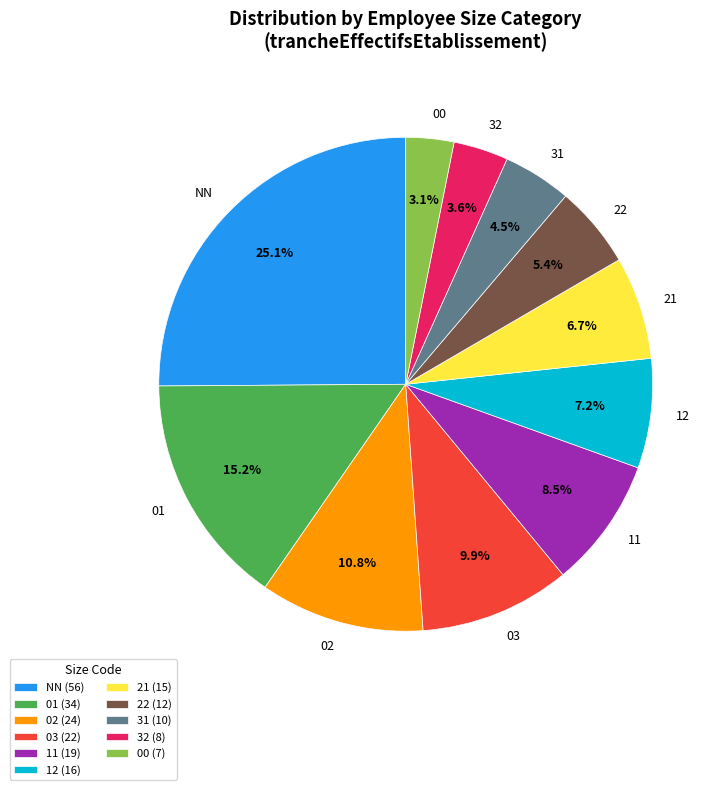

Which slice is the largest?

NN